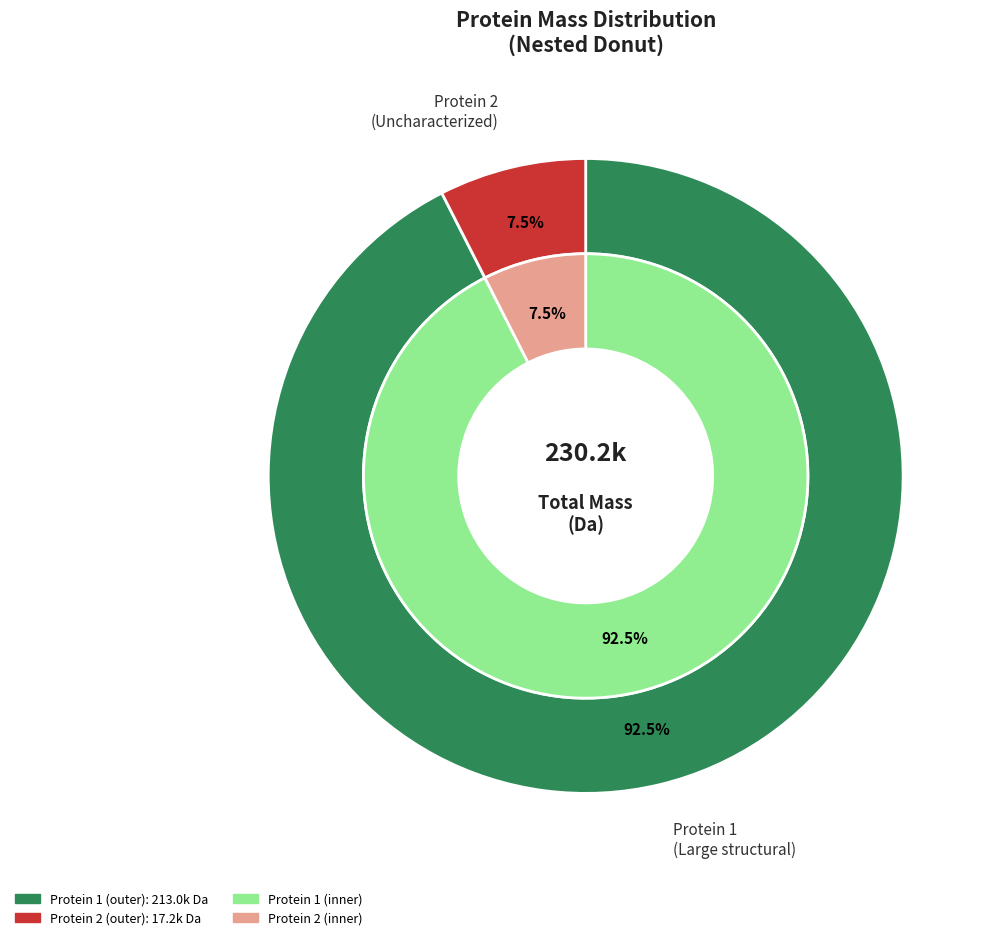

How many segments does this pie chart have?

2